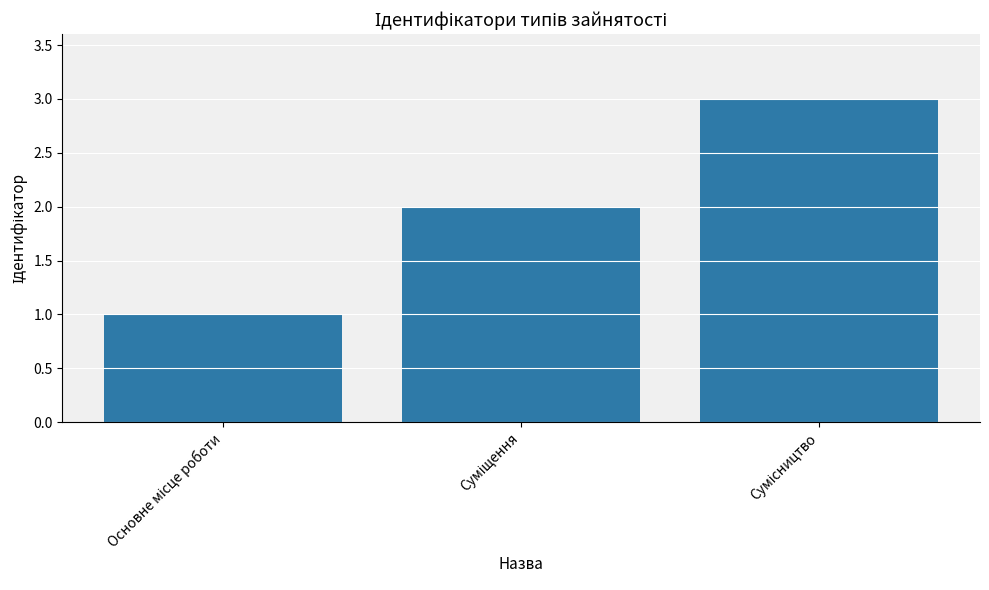

Reading left to right, transcribe all the data shown in this chart.

1	2	3